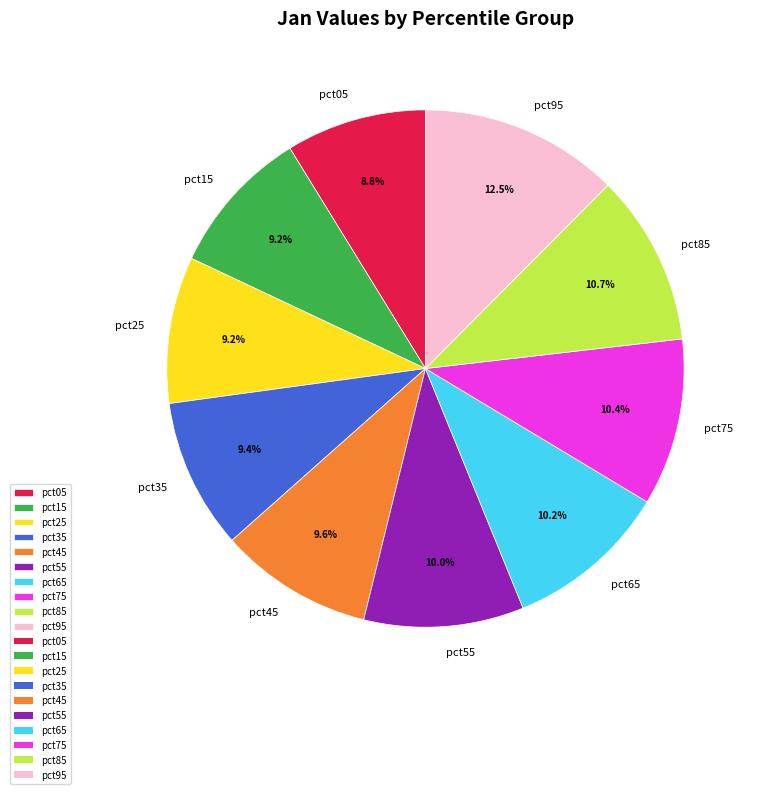

To the nearest percent, what is the difference between the pct85 and pct55 slice percentages?

1%